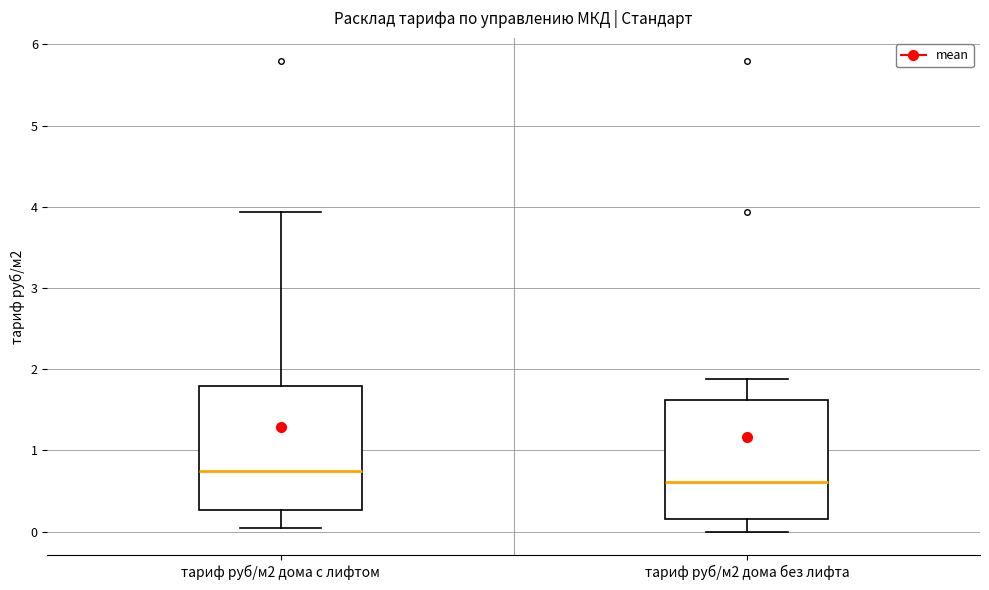

Reading left to right, read every box against the y-axis: the position of its median line, the range the box covers, and the ends of its whiskers. The values are not printed on the chart, so give them approximately, as read against the axis.

тариф руб/м2 дома с лифтом: median 0.8, box 0.3 to 1.8, whiskers 0.1 to 3.9
тариф руб/м2 дома без лифта: median 0.6, box 0.2 to 1.6, whiskers 0.0 to 1.9